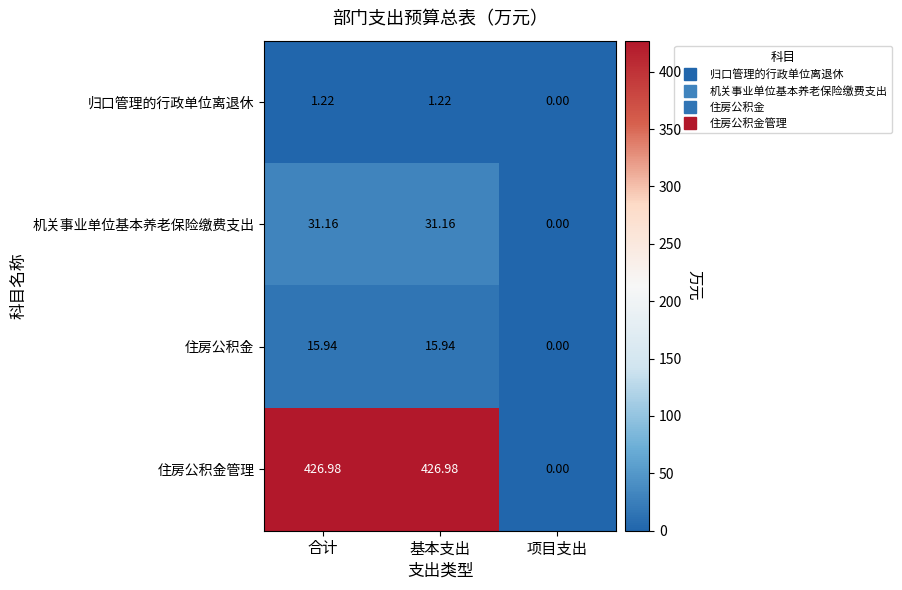

At which label does 住房公积金 reach its minimum?

项目支出